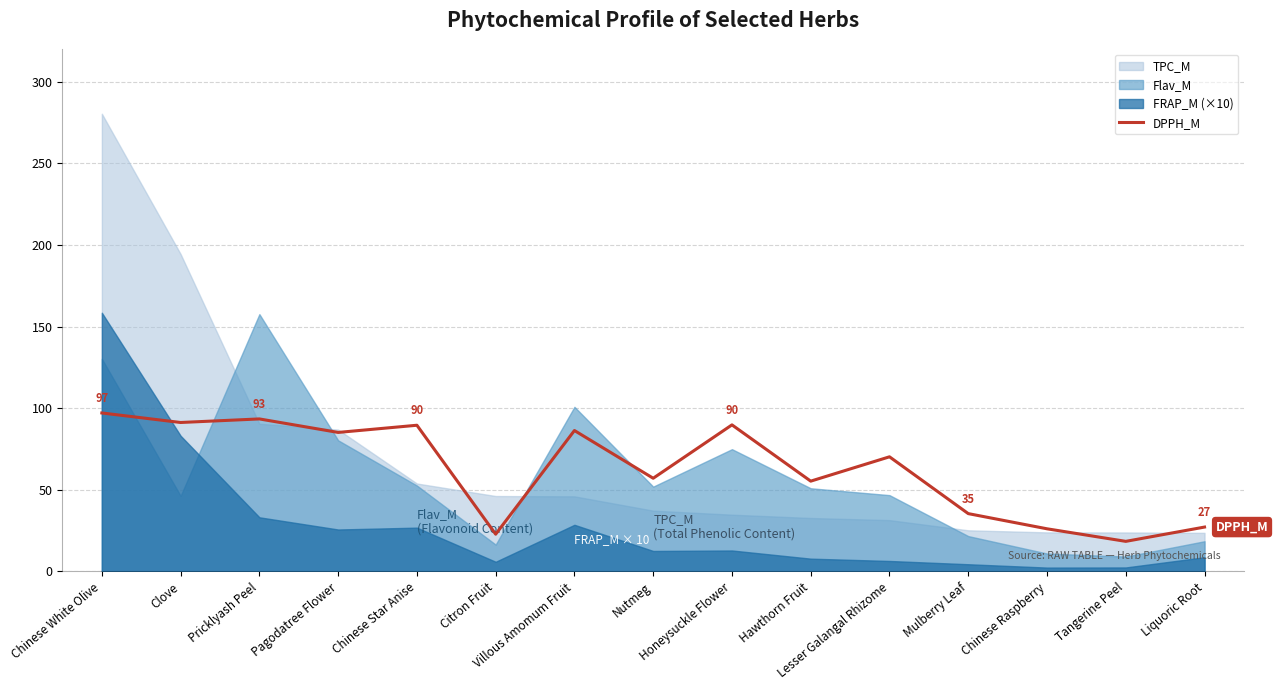

What is the approximate value at Villous Amomum Fruit?

86.4